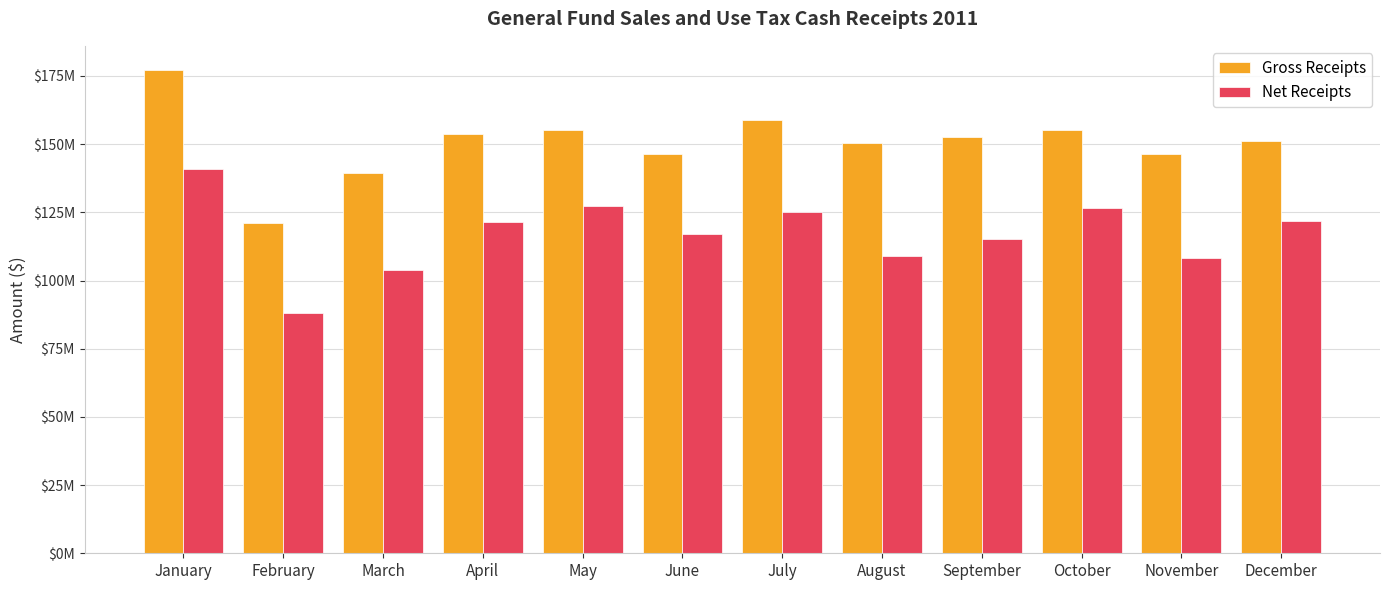

Are the bars grouped side by side (vs. stacked)?

Yes